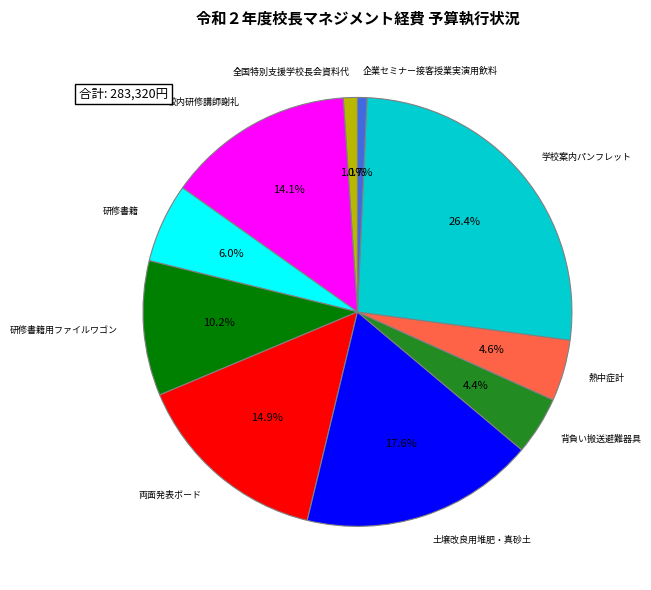

Is it true that 土壌改良用堆肥・真砂土 is 18% of the pie?

True